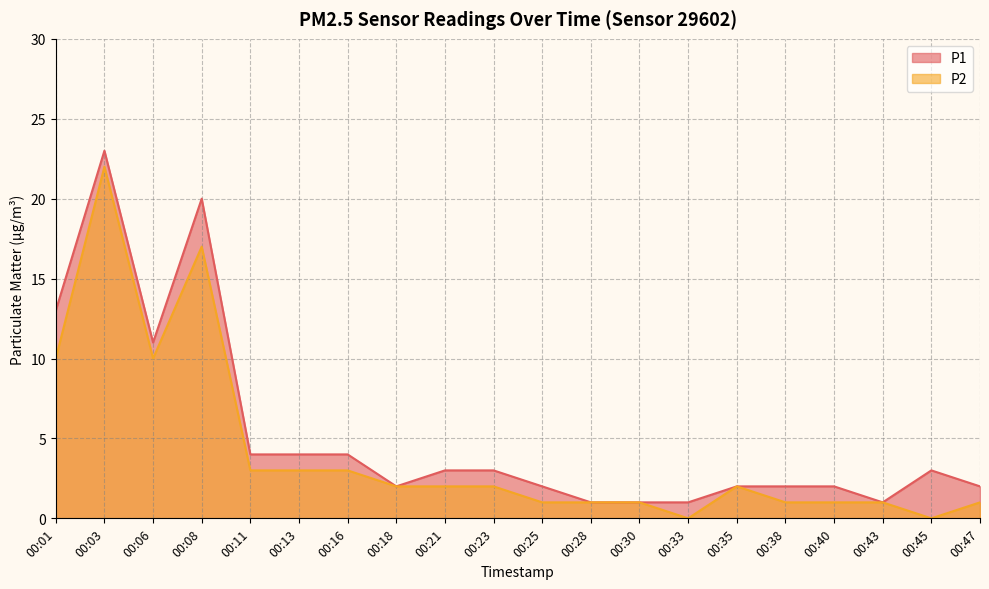

Which category has the highest value in the P1 series?

00:03